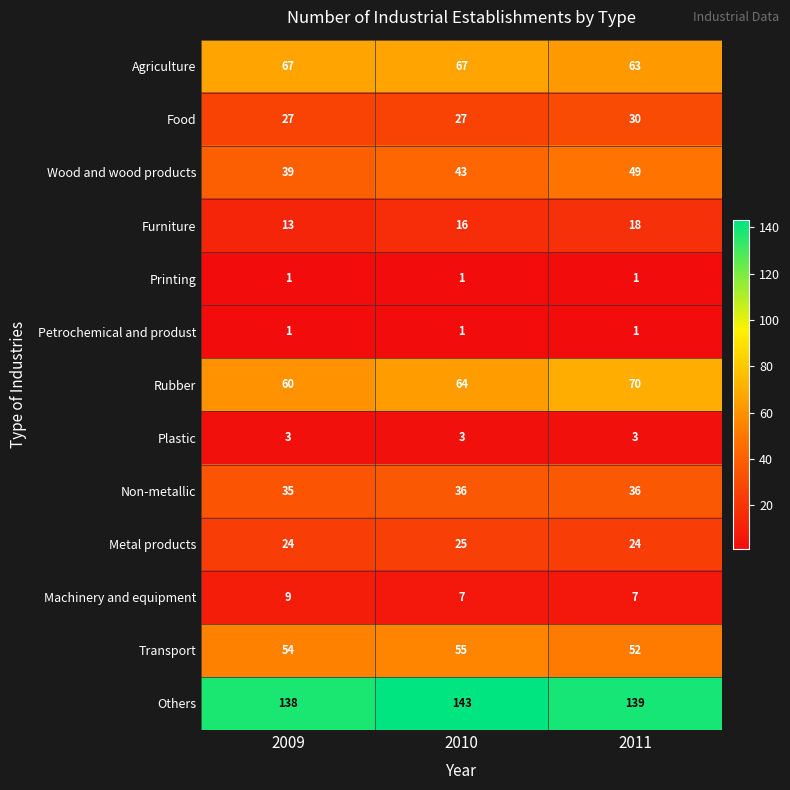

Read the Food value at 2009.

27